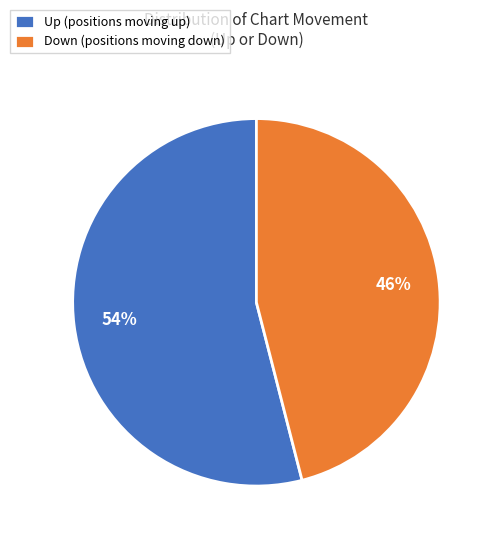

Between Down (positions moving down) and Up (positions moving up), which is larger?

Up (positions moving up)